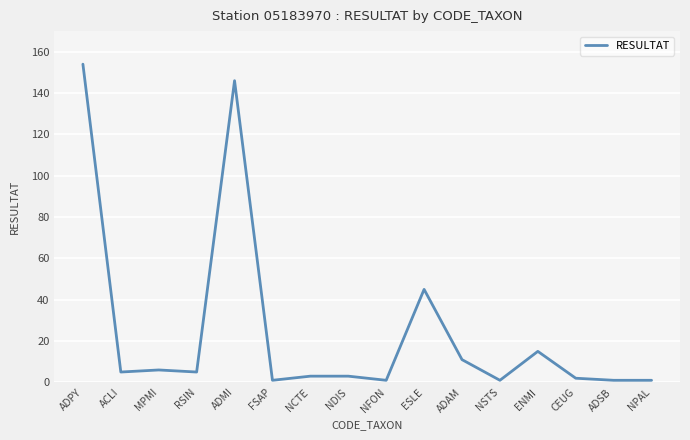

What is the ratio of the value at RSIN to the value at ADAM?

0.5